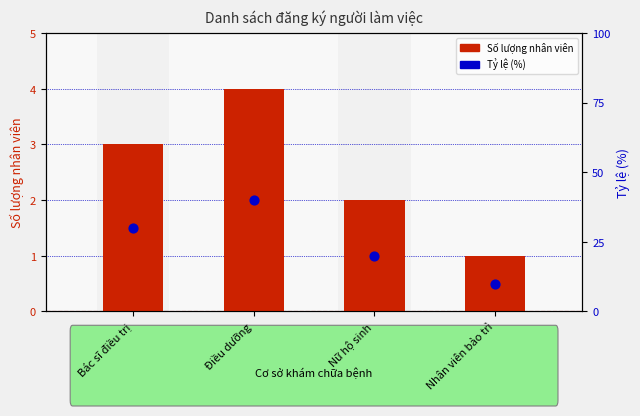

Which series contains the highest Y value?

Tỷ lệ (%)